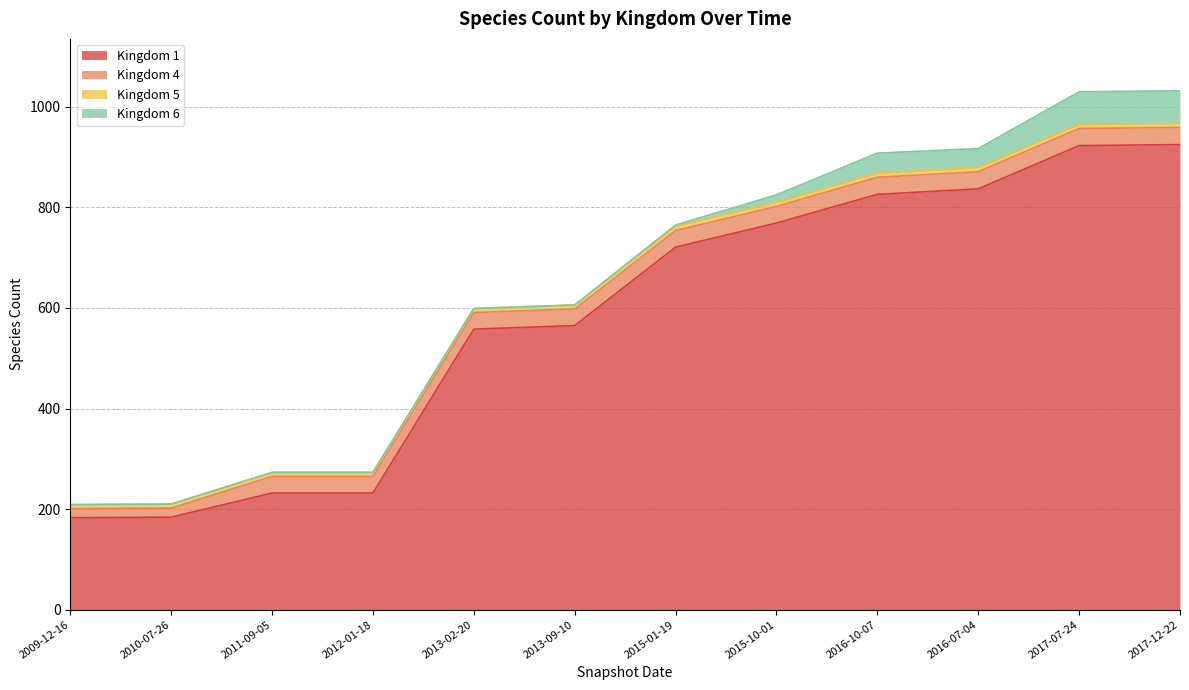

The value of Kingdom 1 at 2011-09-05 is 57. True or false?

False